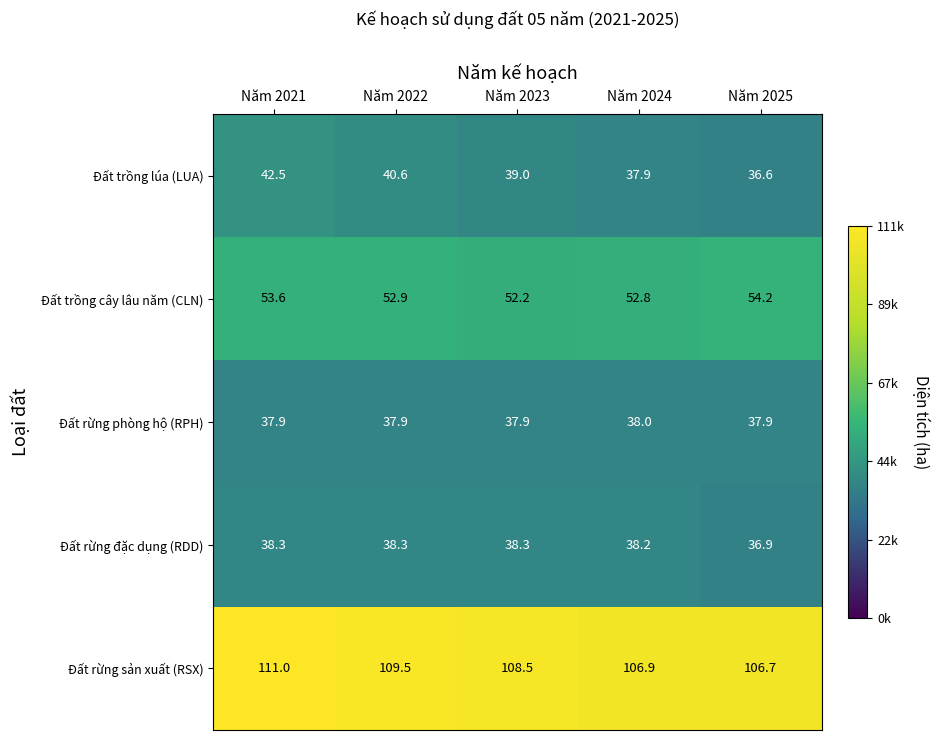

Reading left to right, what are all the values shown in this chart?

Đất trồng lúa (LUA): Năm 2021=42.5	Năm 2022=40.6	Năm 2023=39.0	Năm 2024=37.9	Năm 2025=36.6
Đất trồng cây lâu năm (CLN): Năm 2021=53.6	Năm 2022=52.9	Năm 2023=52.2	Năm 2024=52.8	Năm 2025=54.2
Đất rừng phòng hộ (RPH): Năm 2021=37.9	Năm 2022=37.9	Năm 2023=37.9	Năm 2024=38.0	Năm 2025=37.9
Đất rừng đặc dụng (RDD): Năm 2021=38.3	Năm 2022=38.3	Năm 2023=38.3	Năm 2024=38.2	Năm 2025=36.9
Đất rừng sản xuất (RSX): Năm 2021=111.0	Năm 2022=109.5	Năm 2023=108.5	Năm 2024=106.9	Năm 2025=106.7